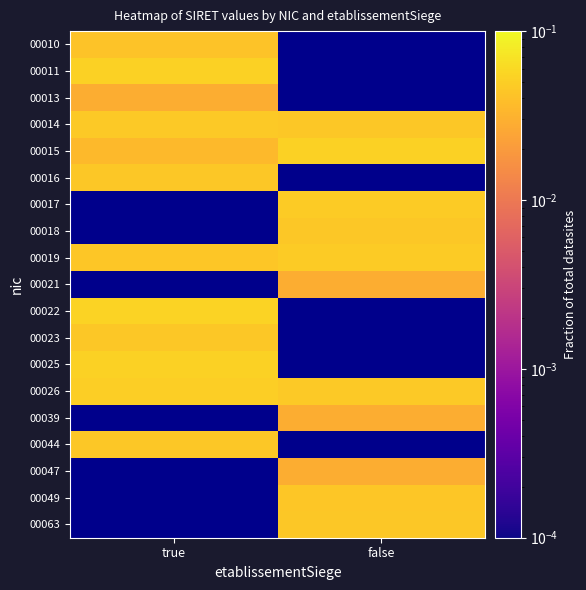

What is the sum of the 00026 values at false and true?

0.1